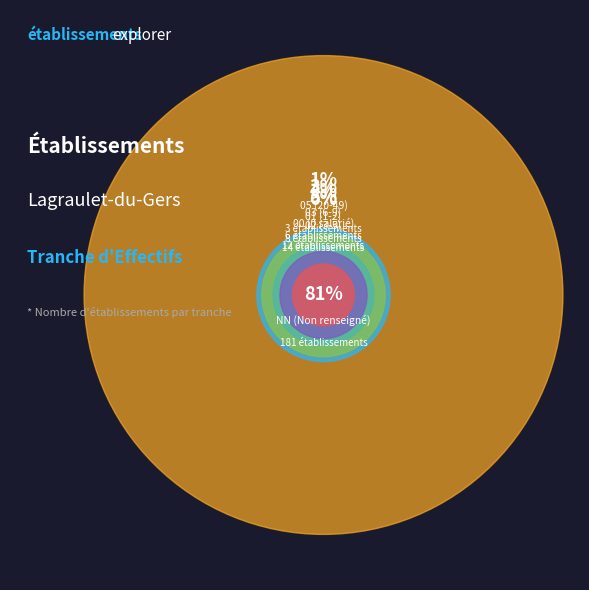

To the nearest percent, what is the difference between the largest and smallest slice percentages?

79%